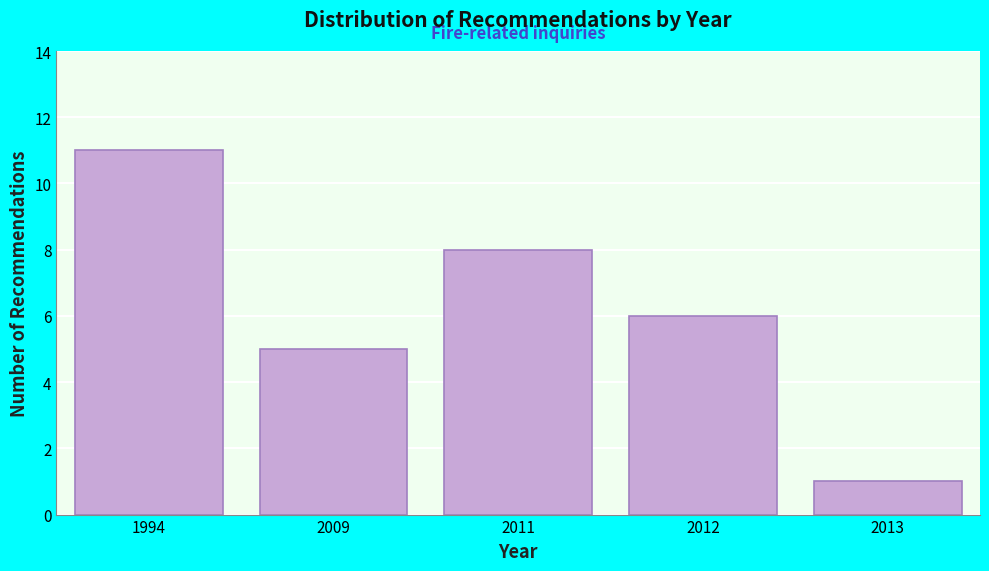

Reading right to left, list all the values displayed in this chart.

1	6	8	5	11